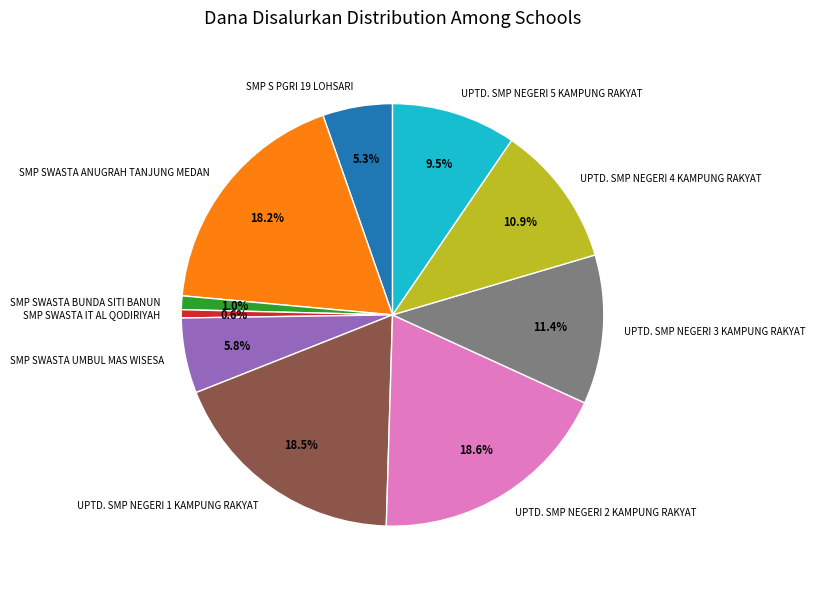

How many slices are in this pie chart?

10